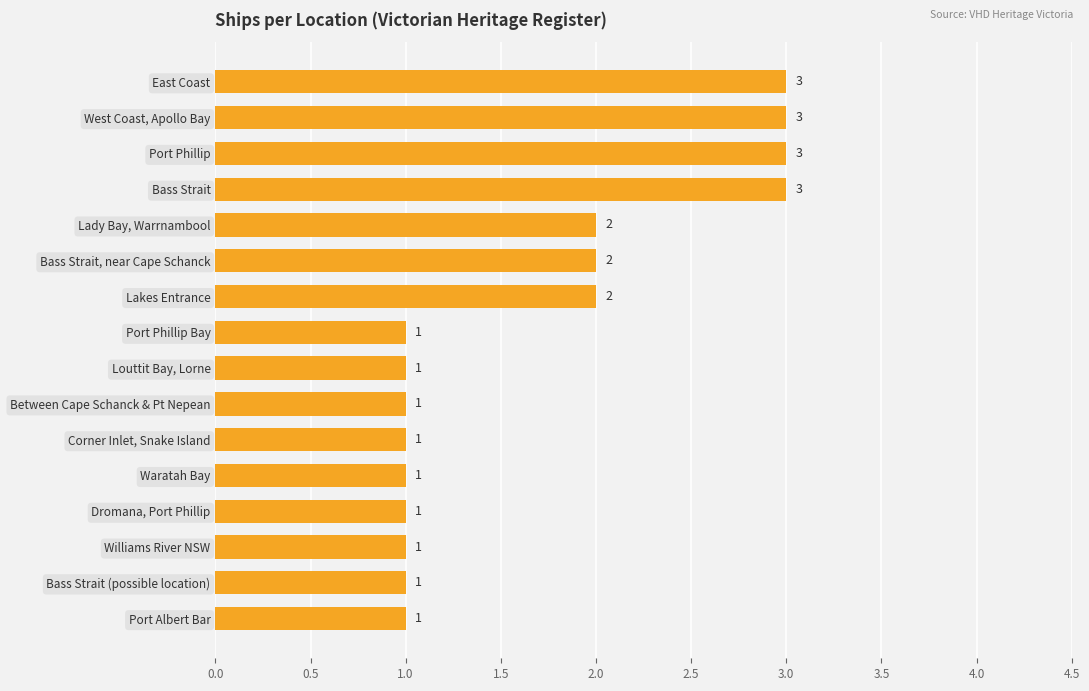

What is the sum of the values at Between Cape Schanck & Pt Nepean and Bass Strait, near Cape Schanck?

3